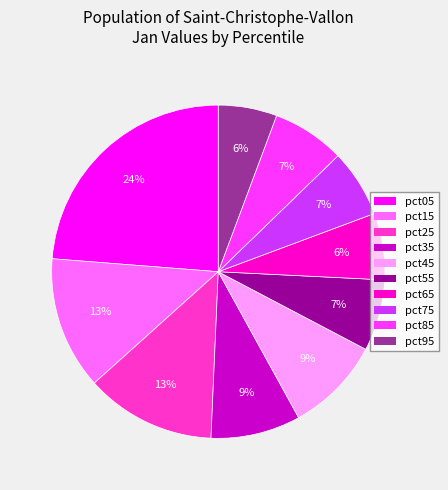

What is the largest slice in the pie chart?

pct05